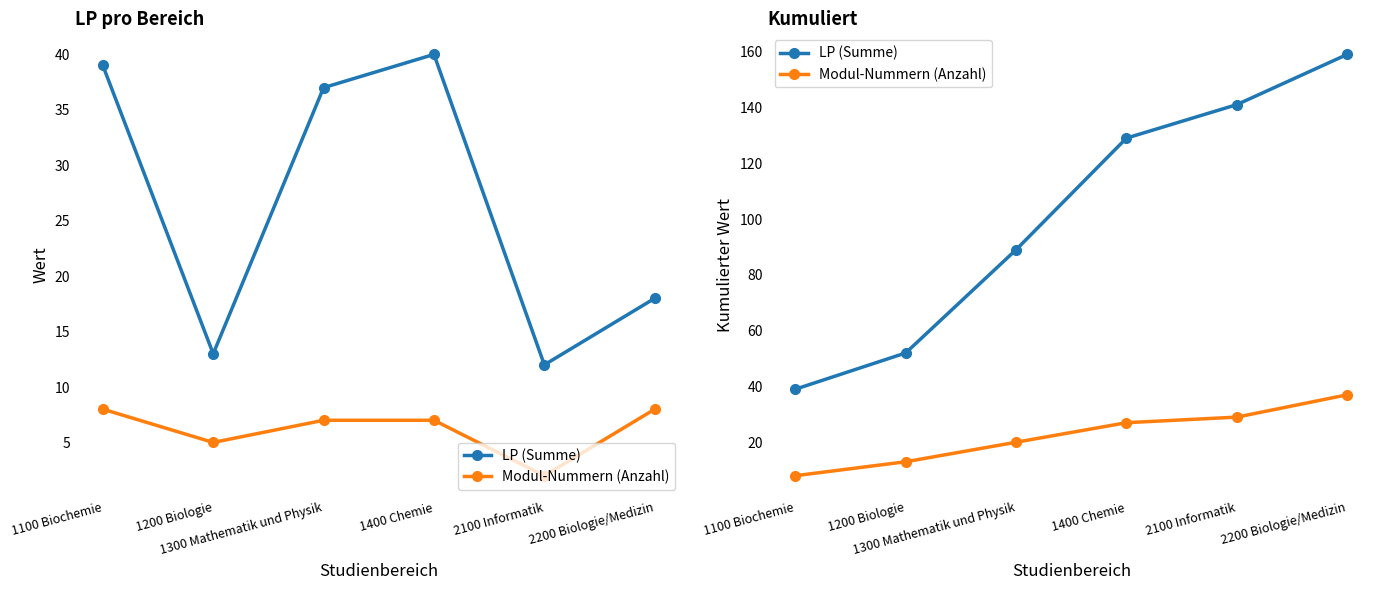

What is the lowest value of the Modul-Nummern (Anzahl) series?

8